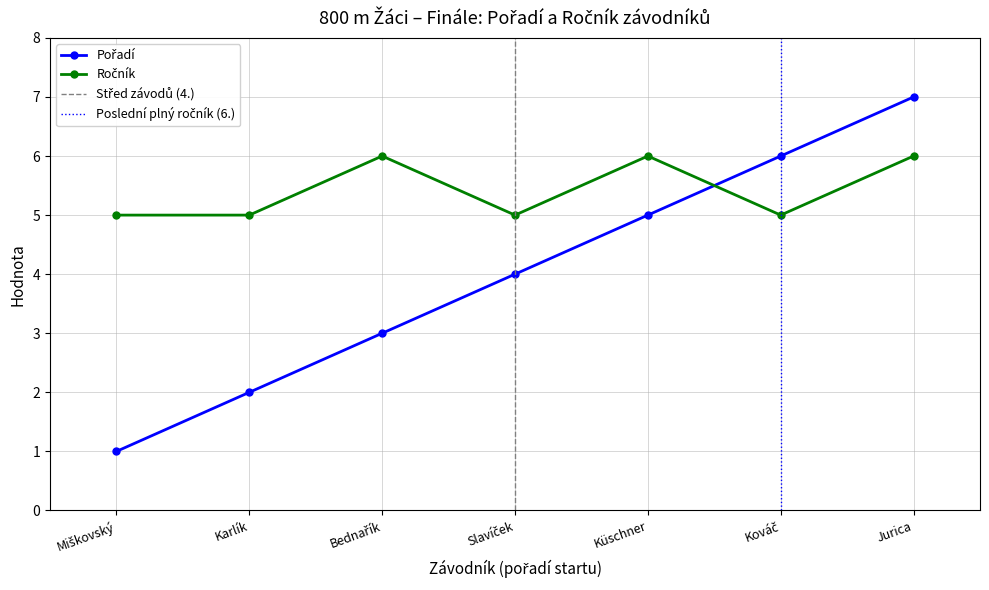

Between Kováč and Jurica, which is larger?

Jurica